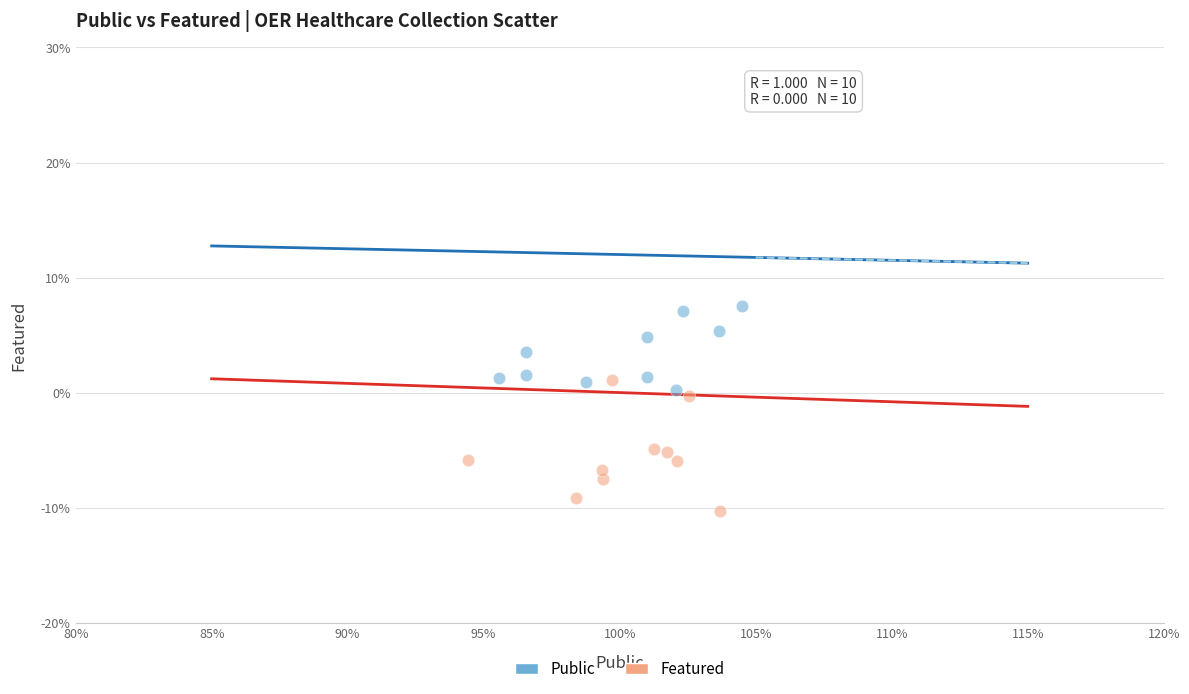

Which series has the largest Y range (max minus min)?

Featured